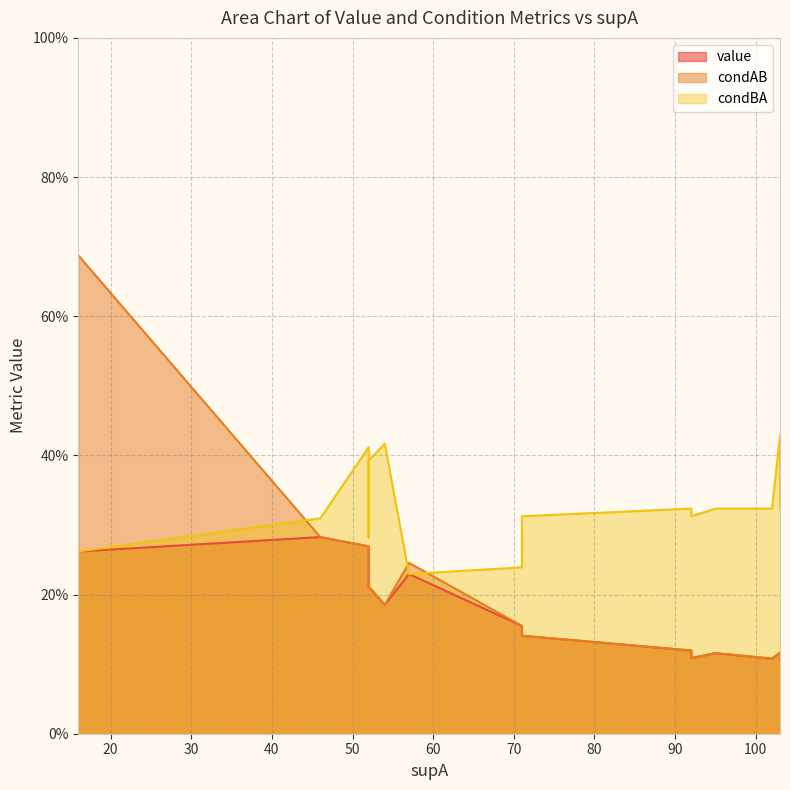

Between 52 and 102, which series saw the biggest shift?

value